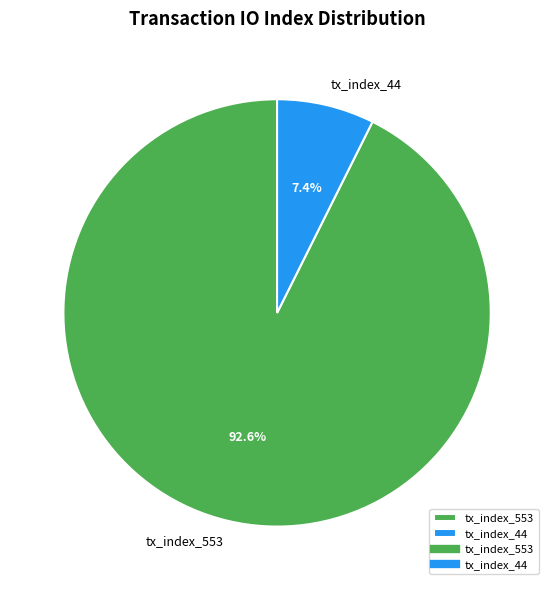

Is there any slice that represents more than half of the pie?

Yes